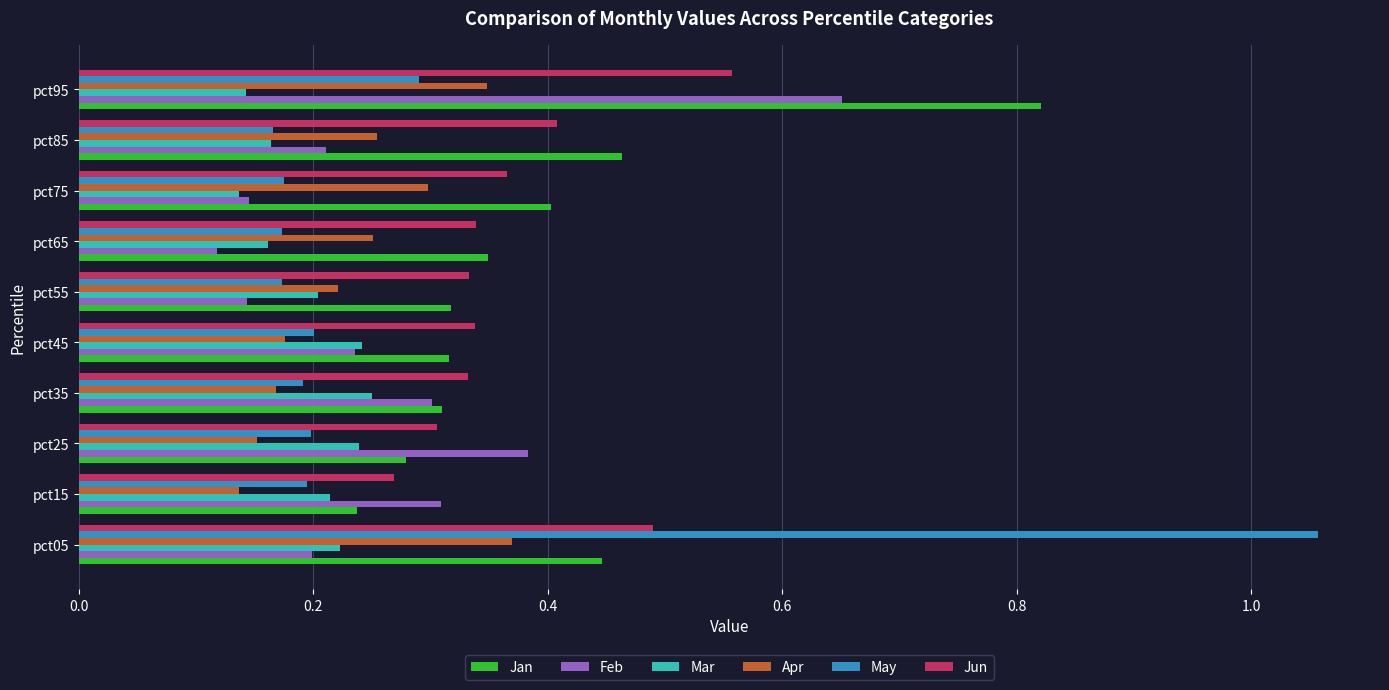

Is it true that Apr equals 0.3 at pct75?

True